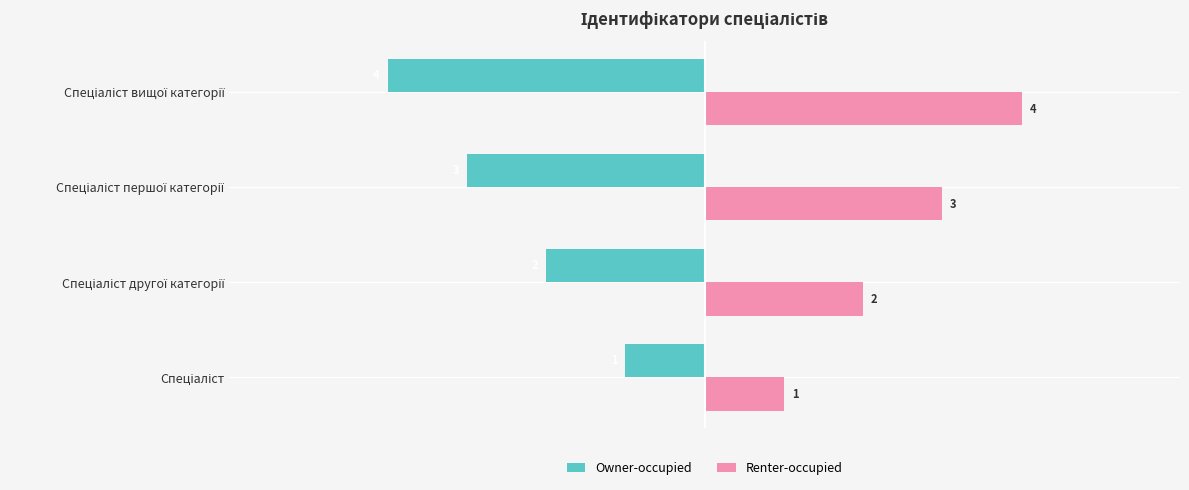

What is the sum of all Owner-occupied values?

-10